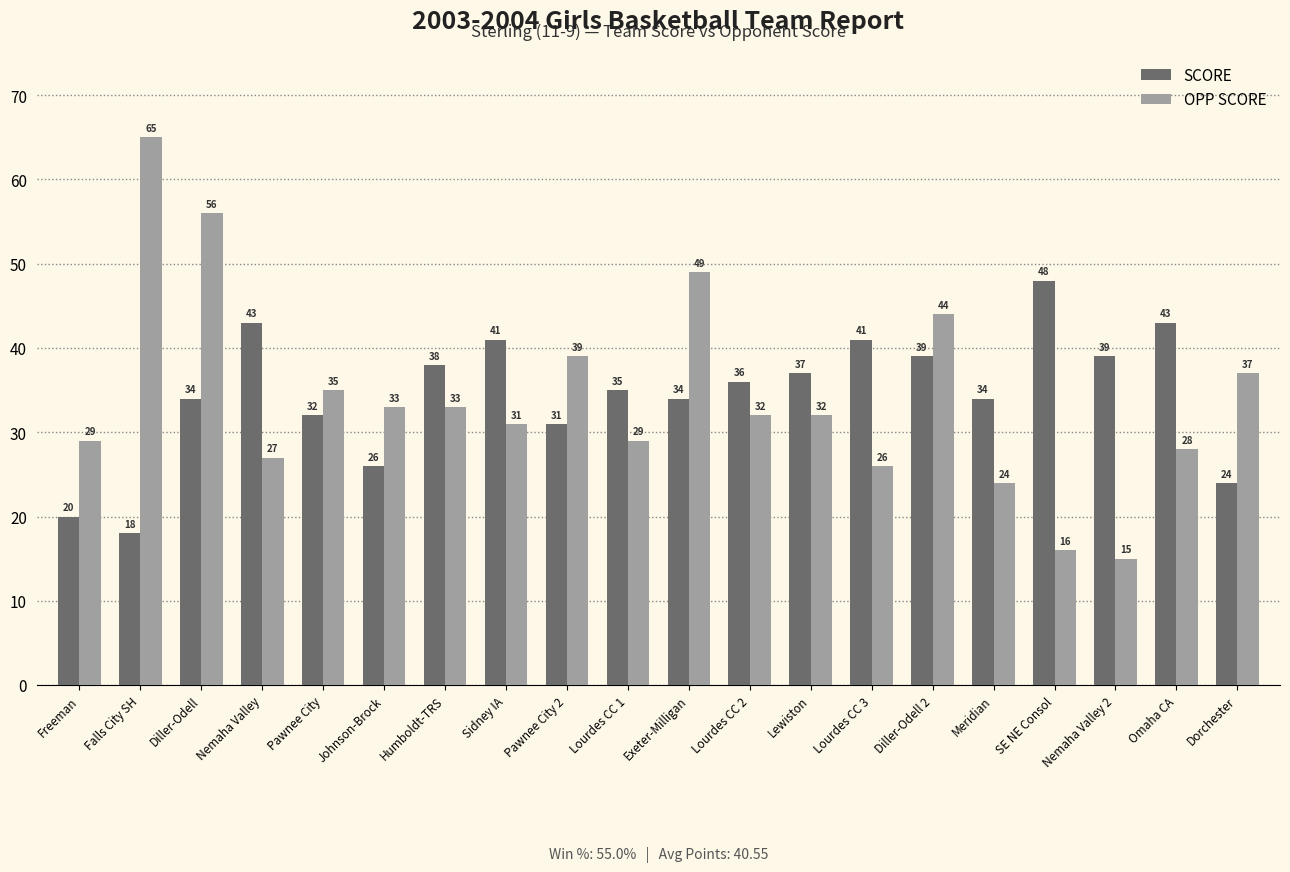

Reading left to right, transcribe all the data shown in this chart.

SCORE: Freeman=20	Falls City SH=18	Diller-Odell=34	Nemaha Valley=43	Pawnee City=32	Johnson-Brock=26	Humboldt-TRS=38	Sidney IA=41	Pawnee City 2=31	Lourdes CC 1=35	Exeter-Milligan=34	Lourdes CC 2=36	Lewiston=37	Lourdes CC 3=41	Diller-Odell 2=39	Meridian=34	SE NE Consol=48	Nemaha Valley 2=39	Omaha CA=43	Dorchester=24
OPP SCORE: Freeman=29	Falls City SH=65	Diller-Odell=56	Nemaha Valley=27	Pawnee City=35	Johnson-Brock=33	Humboldt-TRS=33	Sidney IA=31	Pawnee City 2=39	Lourdes CC 1=29	Exeter-Milligan=49	Lourdes CC 2=32	Lewiston=32	Lourdes CC 3=26	Diller-Odell 2=44	Meridian=24	SE NE Consol=16	Nemaha Valley 2=15	Omaha CA=28	Dorchester=37